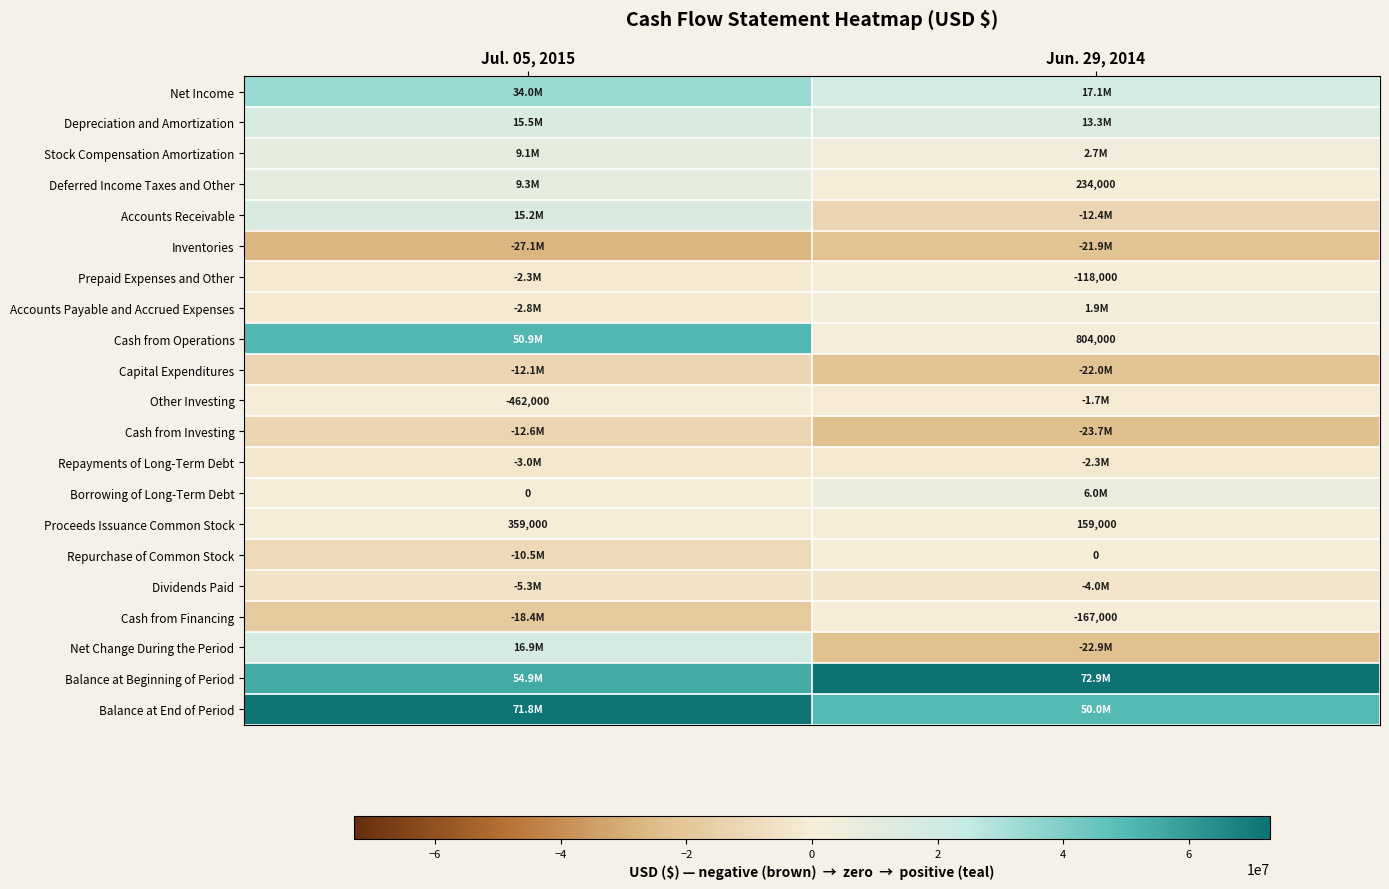

What is the total value across all series at Jun. 29, 2014?

53948000